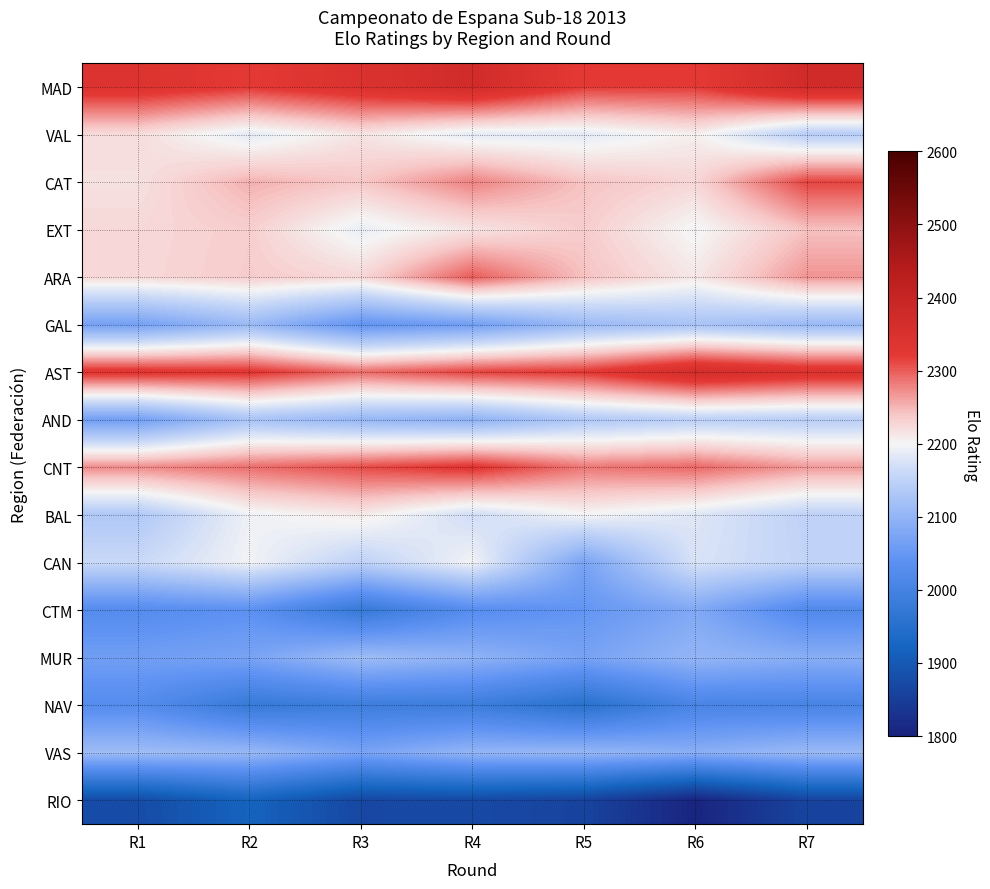

At which category does the chart reach its peak across all series?

R7